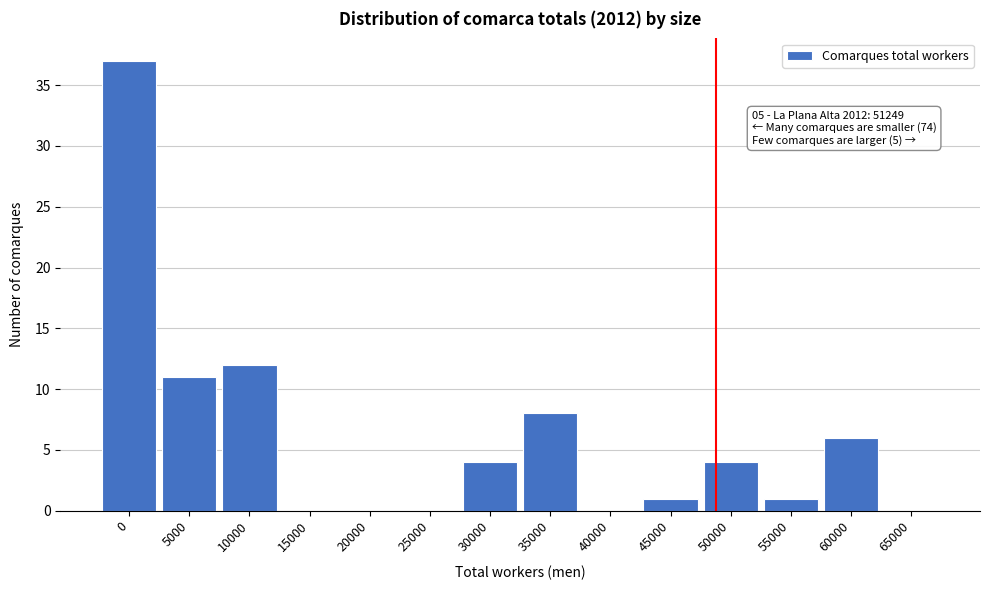

Reading left to right, extract all data points from this chart.

0=37	5000=11	10000=12	15000=0	20000=0	25000=0	30000=4	35000=8	40000=0	45000=1	50000=4	55000=1	60000=6	65000=0